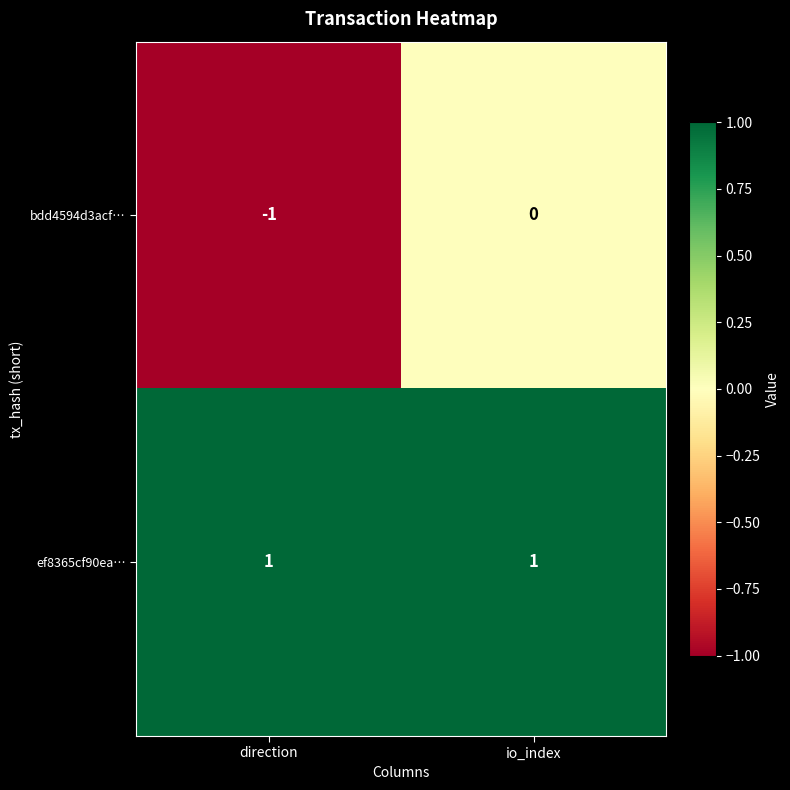

True or false: bdd4594d3acf… has a value of -1 at direction.

True